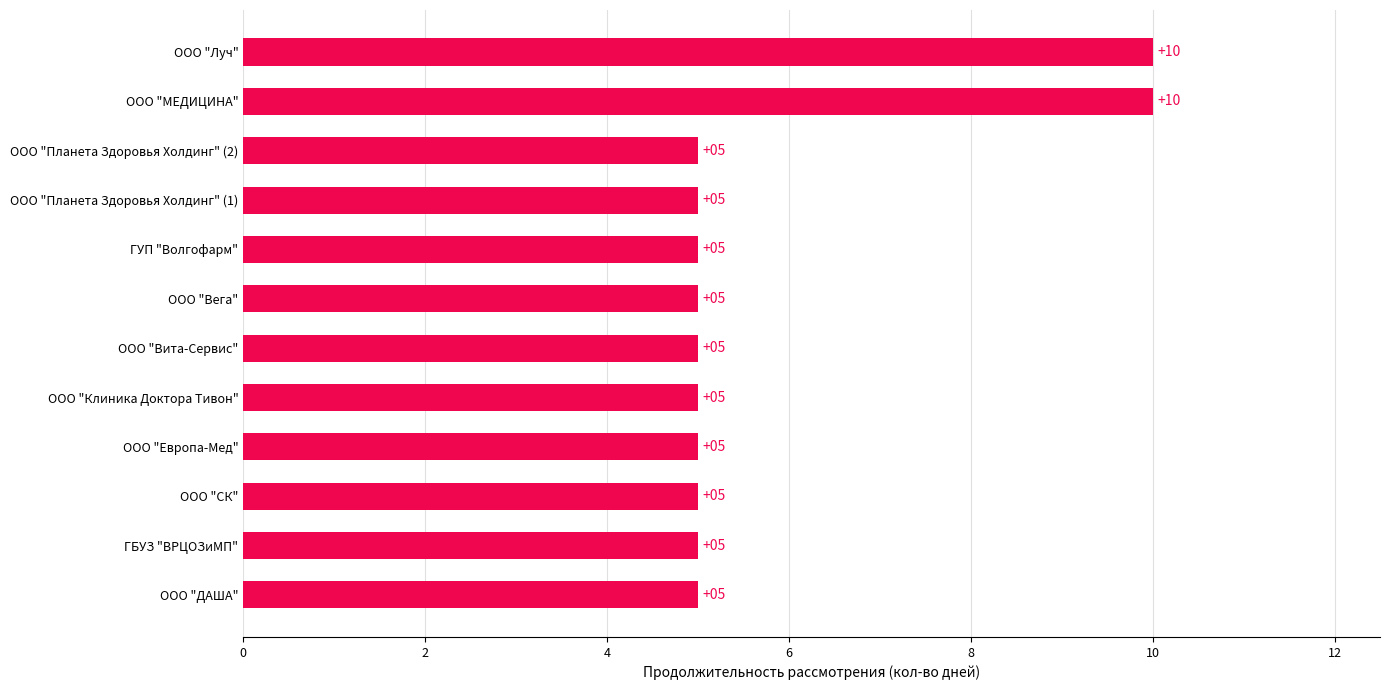

How many bars are there in total?

12